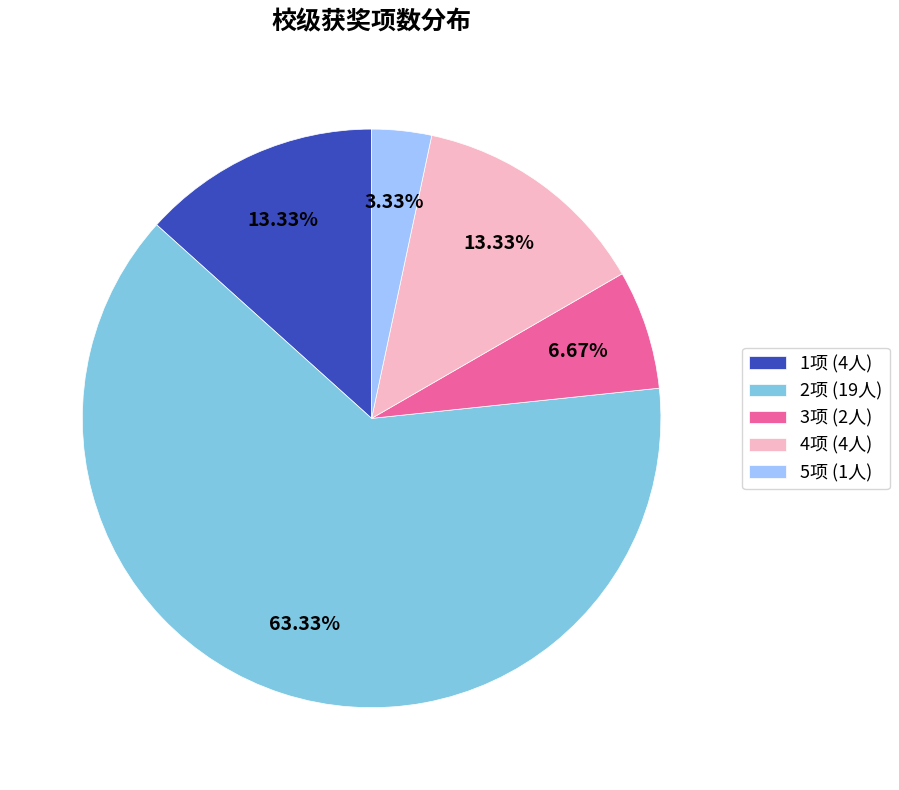

Do 5项 (1人) and 3项 (2人) together represent more than half of the pie?

No